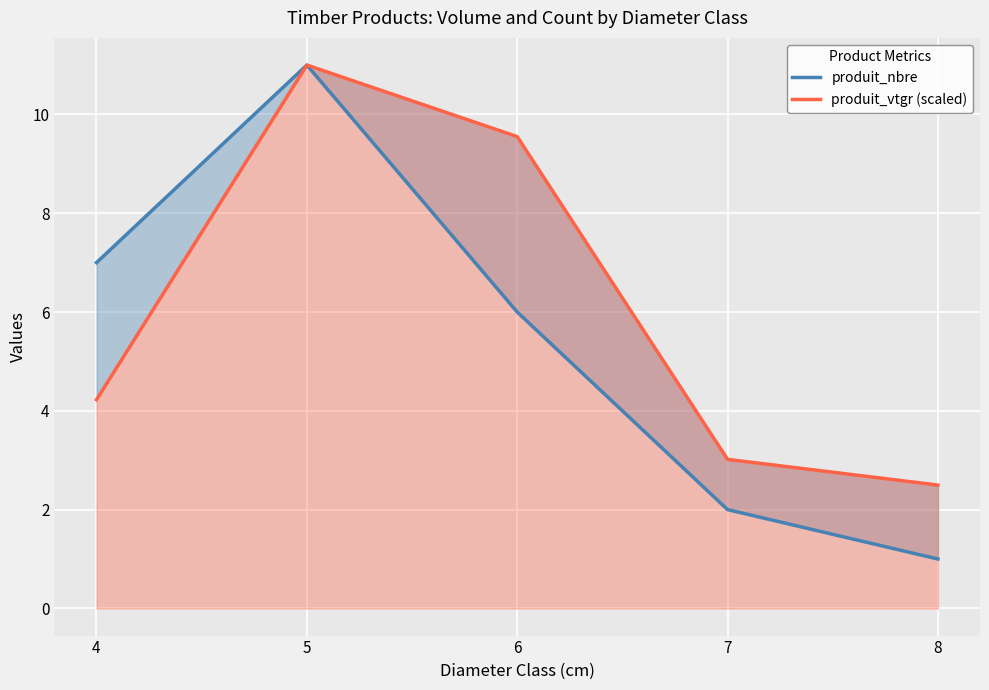

The produit_nbre series shows 1.0 at 8. True or false?

True